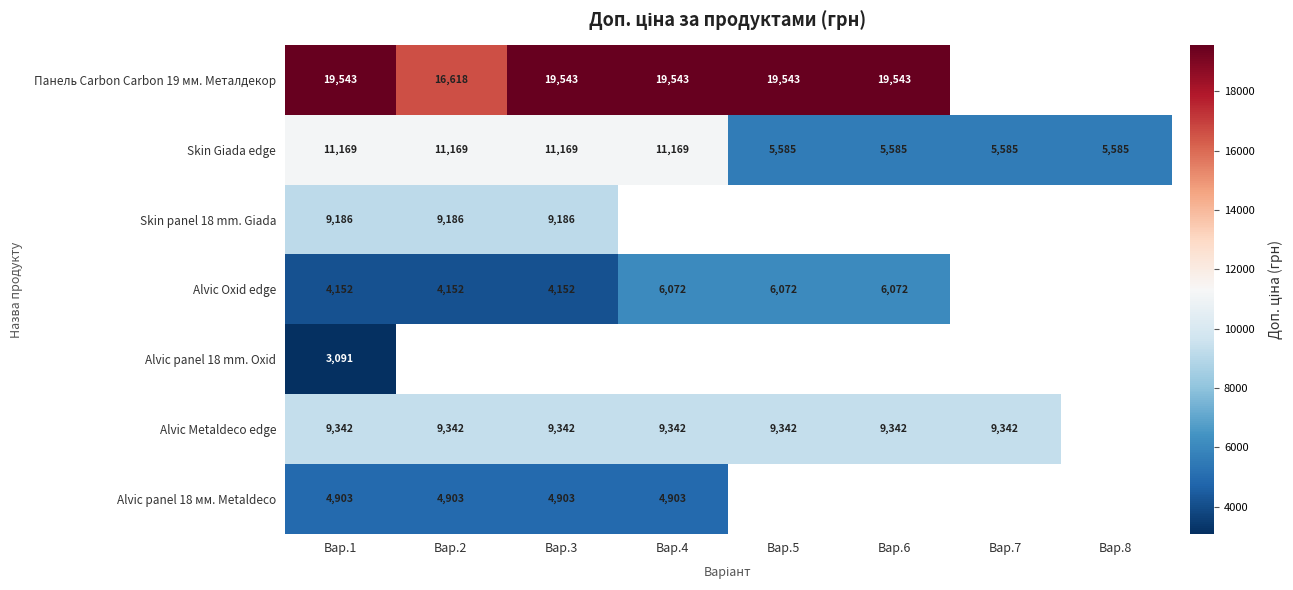

Is the value of Панель Carbon Carbon 19 мм. Металдекор at Вар.6 greater than the value of Skin panel 18 mm. Giada at Вар.2?

Yes